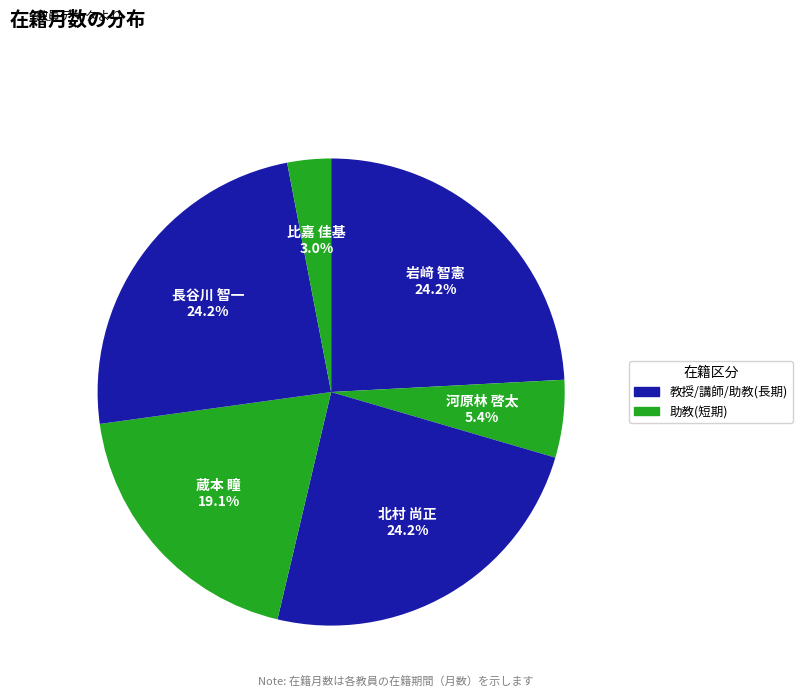

To the nearest percent, what is the difference between the 比嘉 佳基 and 河原林 啓太 slice percentages?

2%